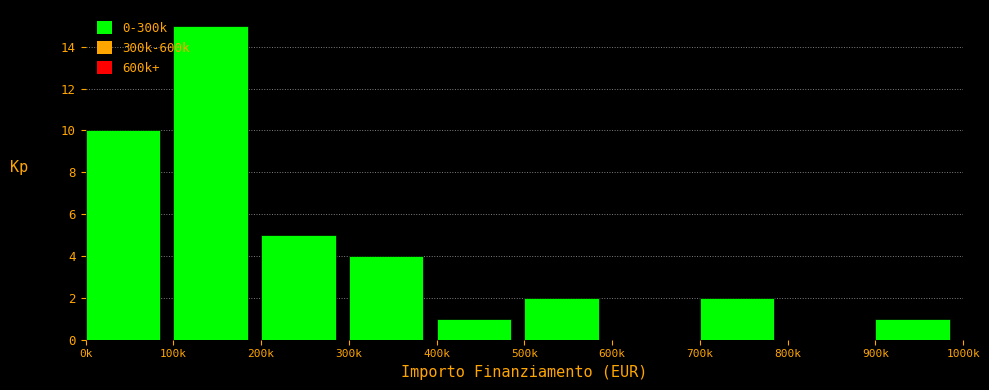

Reading left to right, list all the values displayed in this chart.

0k=10	100k=15	200k=5	300k=4	400k=1	500k=2	600k=0	700k=2	800k=0	900k=1